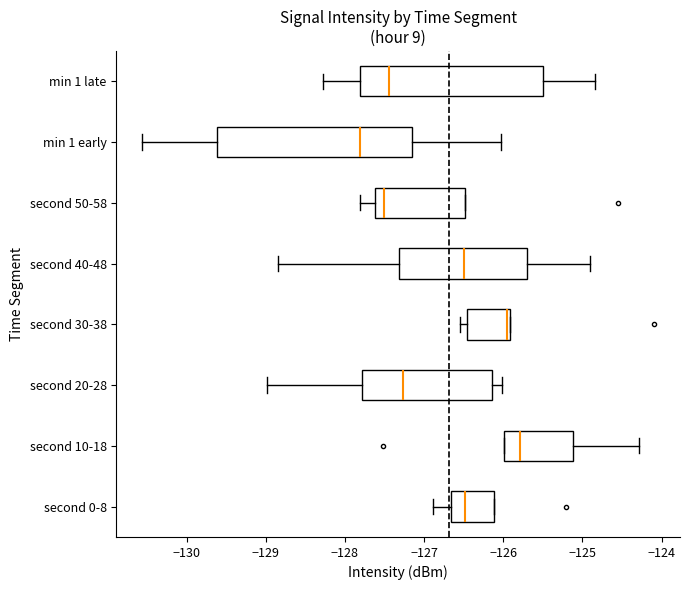

Where is the right edge of the box for second 20-28 on the x-axis? The values are not printed on the chart, so give them approximately, as read against the axis.

-126.1